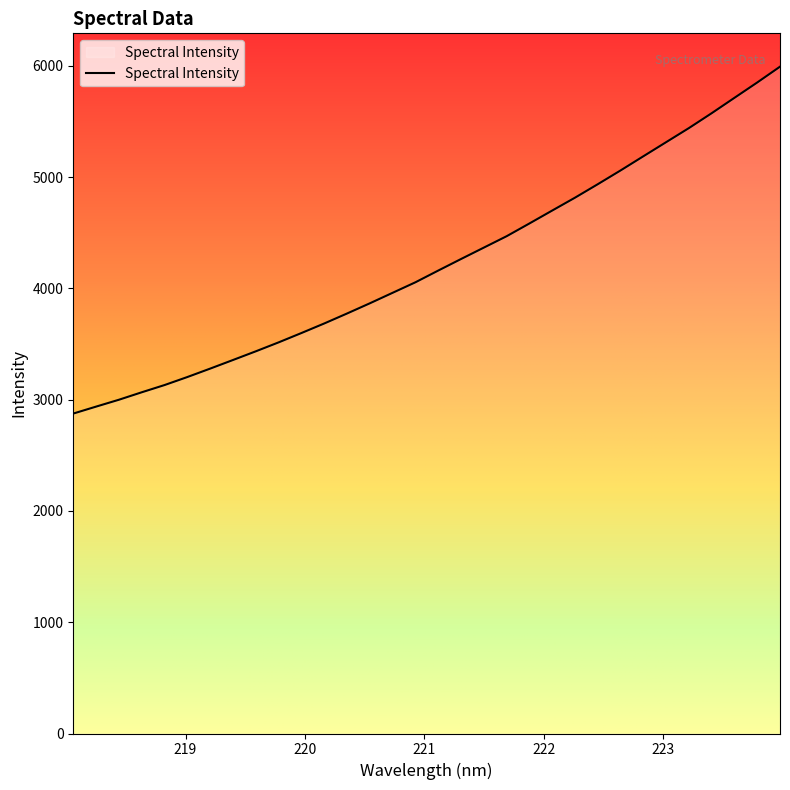

What is the minimum value shown in the chart?

2875.4